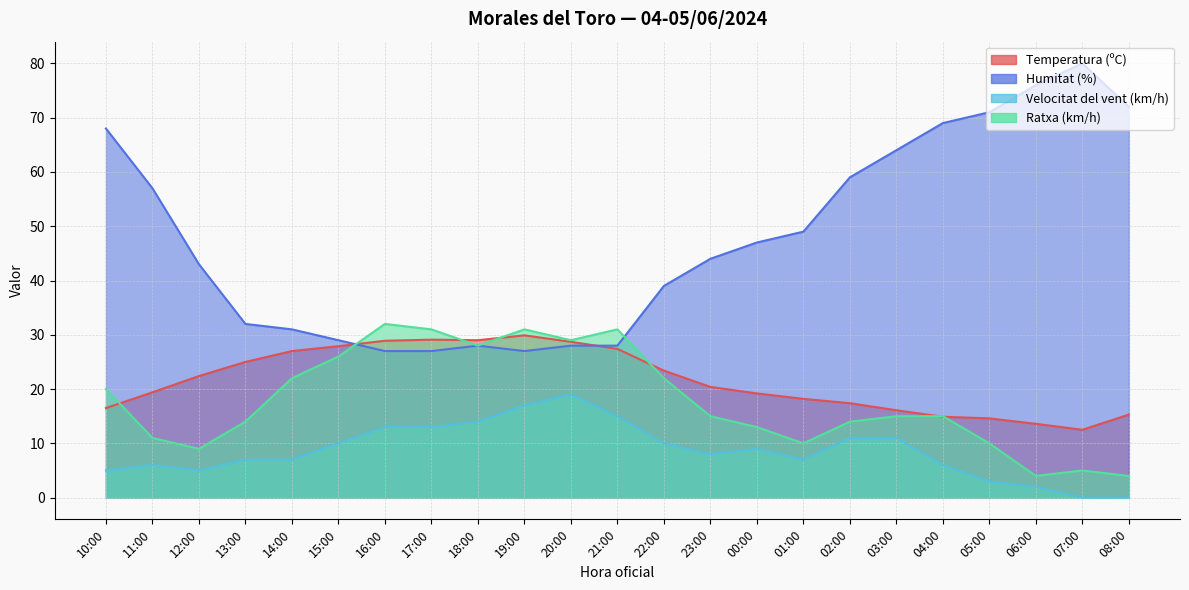

Rank the series at 20:00 from lowest to highest value.

Velocitat del vent (km/h), Humitat (%), Temperatura (ºC), Ratxa (km/h)